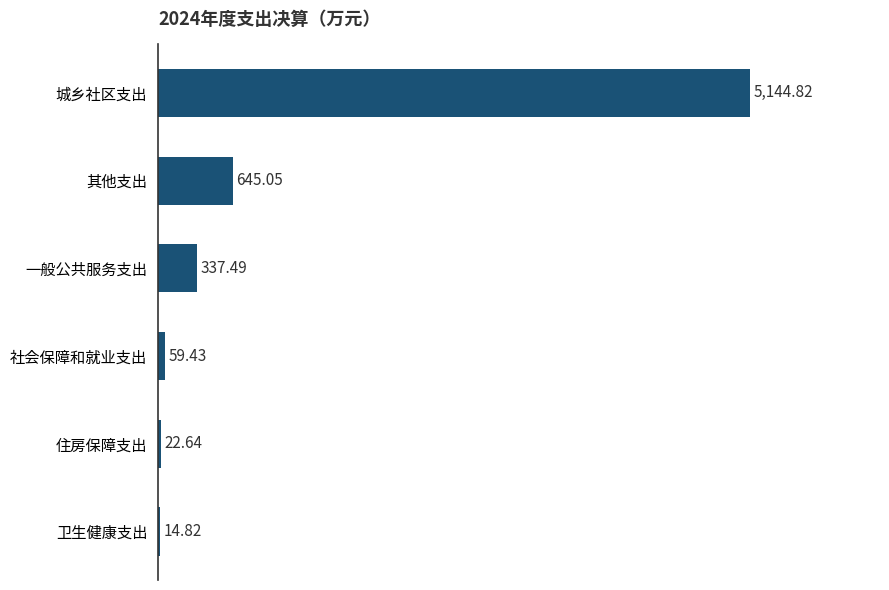

At which label is the value closest to 2579?

其他支出